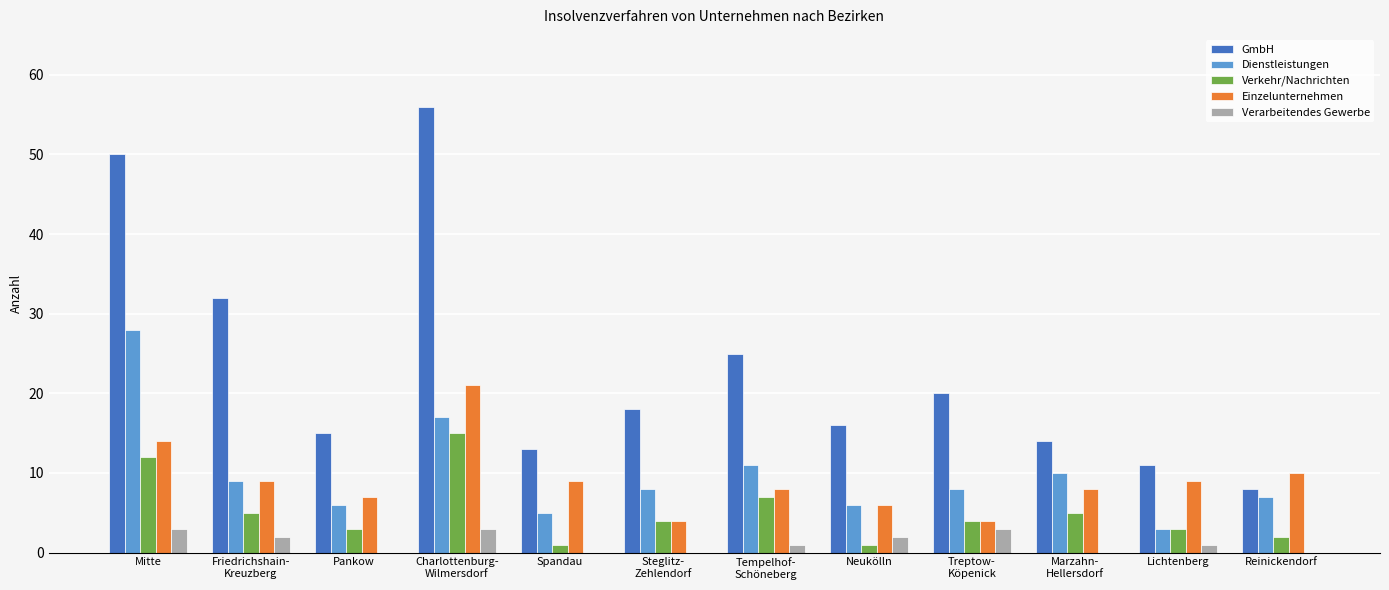

True or false: Einzelunternehmen has a value of 14 at Mitte.

True